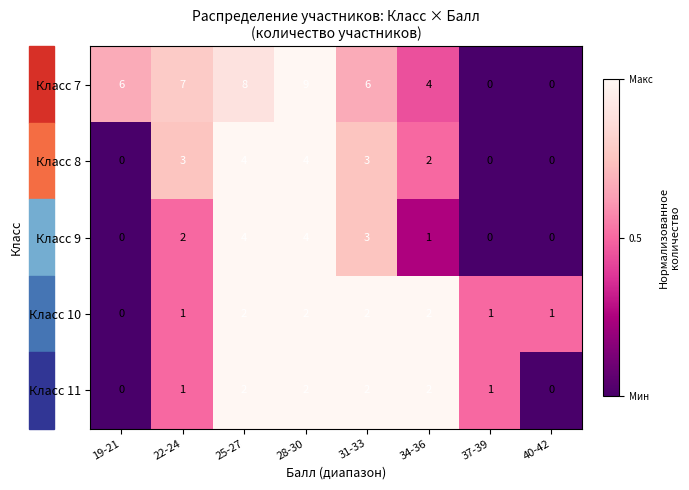

Which series has the largest total across all categories?

Класс 7